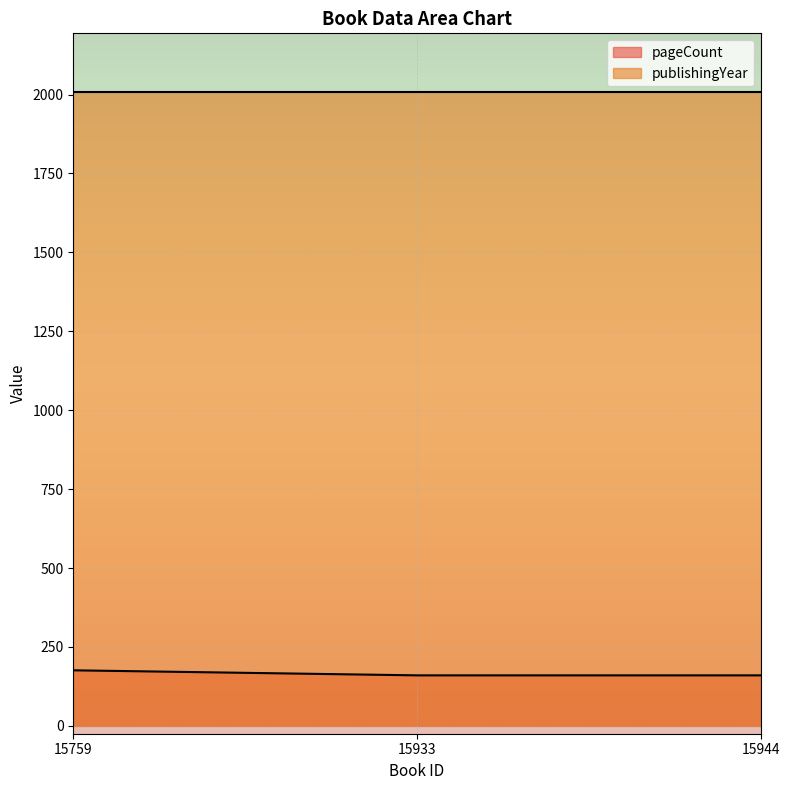

Rank the categories by value from lowest to highest.

15933, 15944, 15759